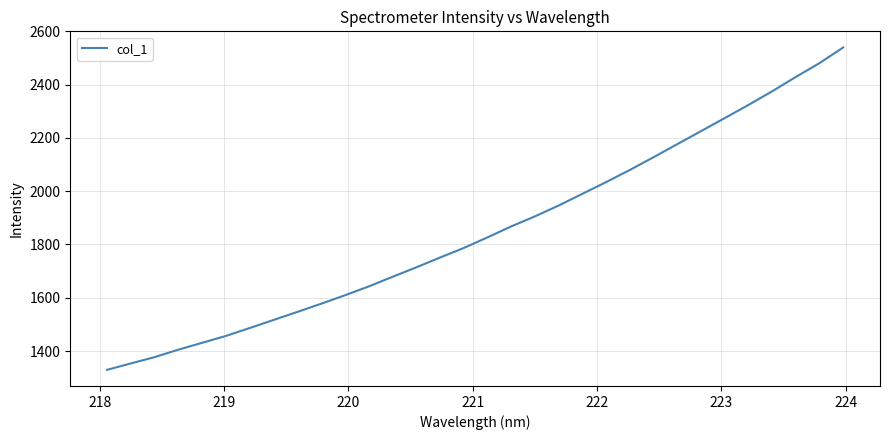

What is the difference between the maximum and minimum values?

1210.3